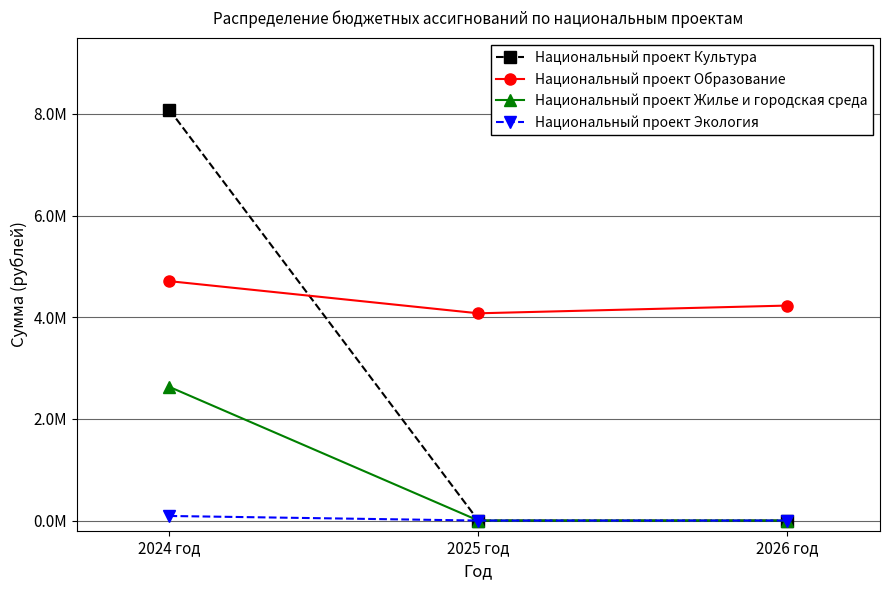

What is the average value of the Национальный проект Экология series?

30000.0